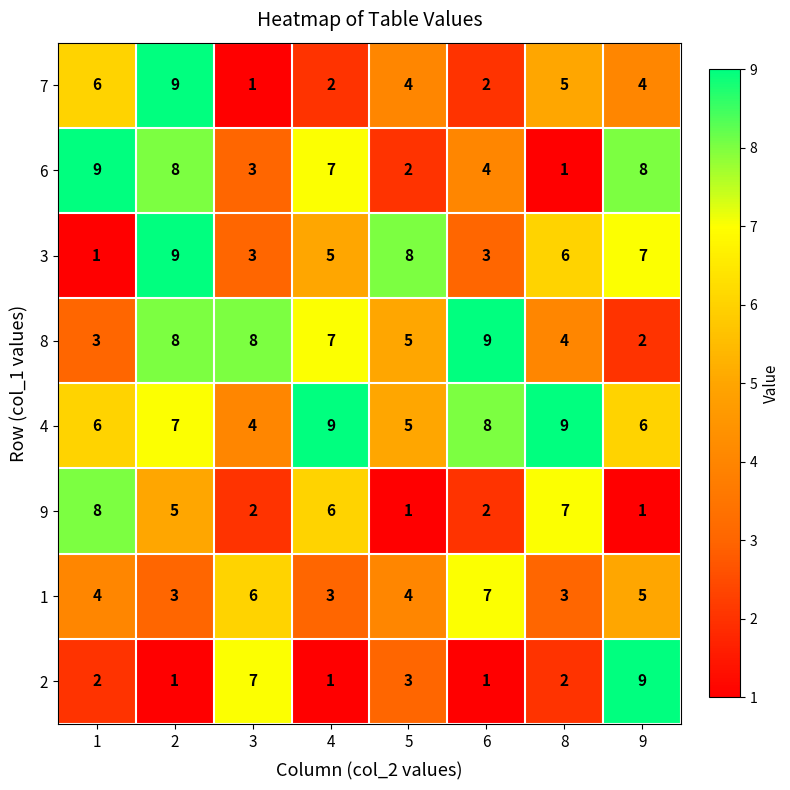

What is the maximum value for 1?

7